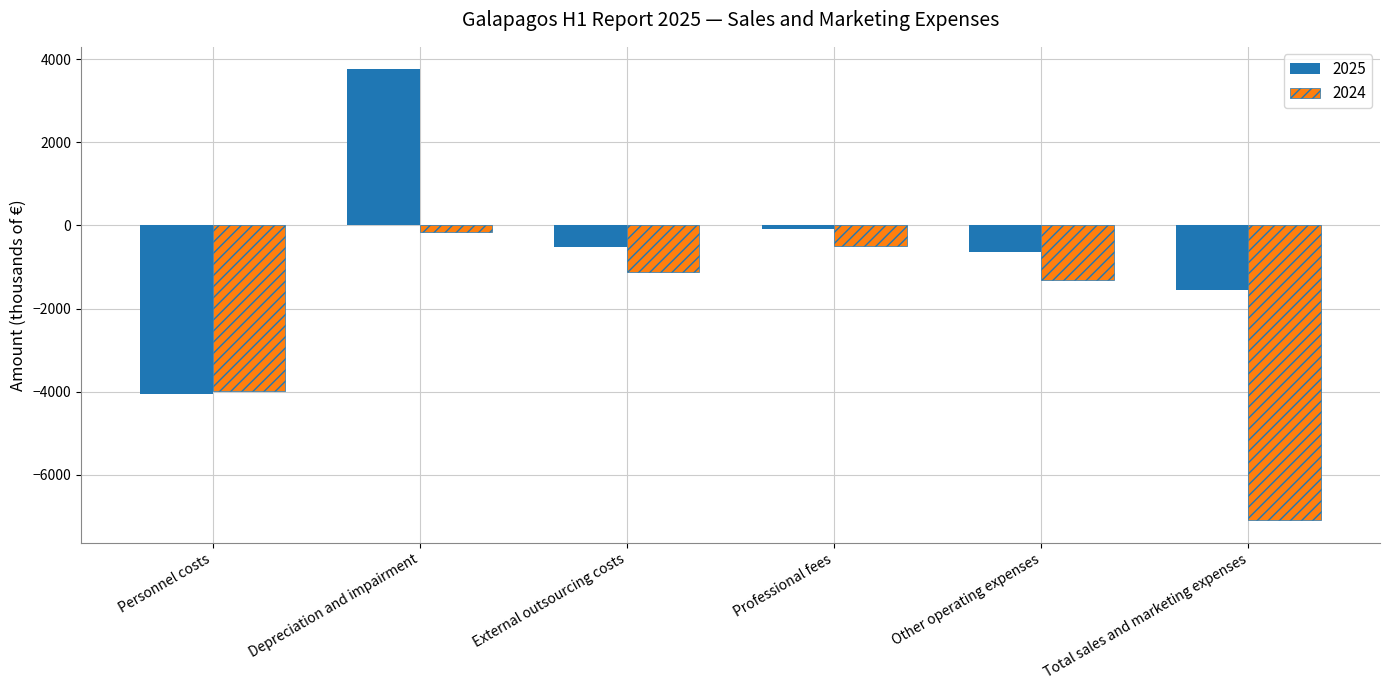

At which label does 2024 reach its peak?

Depreciation and impairment